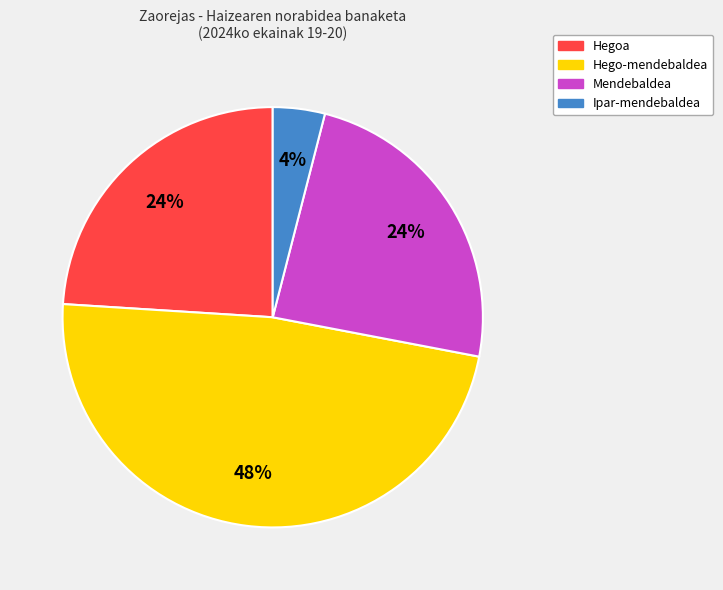

To the nearest percent, what is the difference between the largest and smallest slice percentages?

44%